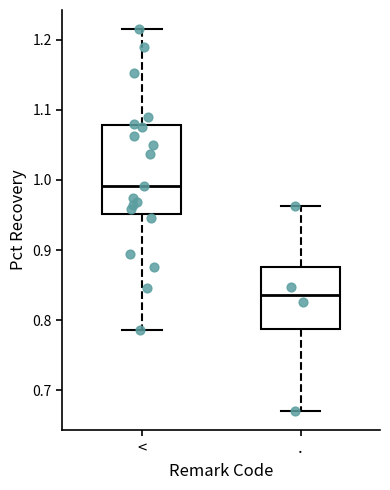

Reading left to right, read every box against the y-axis: the position of its median line, the range the box covers, and the ends of its whiskers. The values are not printed on the chart, so give them approximately, as read against the axis.

<: median 0.99, box 0.95 to 1.08, whiskers 0.79 to 1.22
.: median 0.84, box 0.79 to 0.88, whiskers 0.67 to 0.96